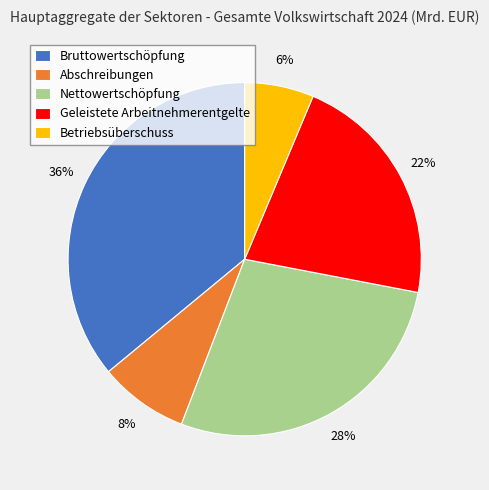

Rank the categories by value from lowest to highest.

Betriebsüberschuss, Abschreibungen, Geleistete Arbeitnehmerentgelte, Nettowertschöpfung, Bruttowertschöpfung